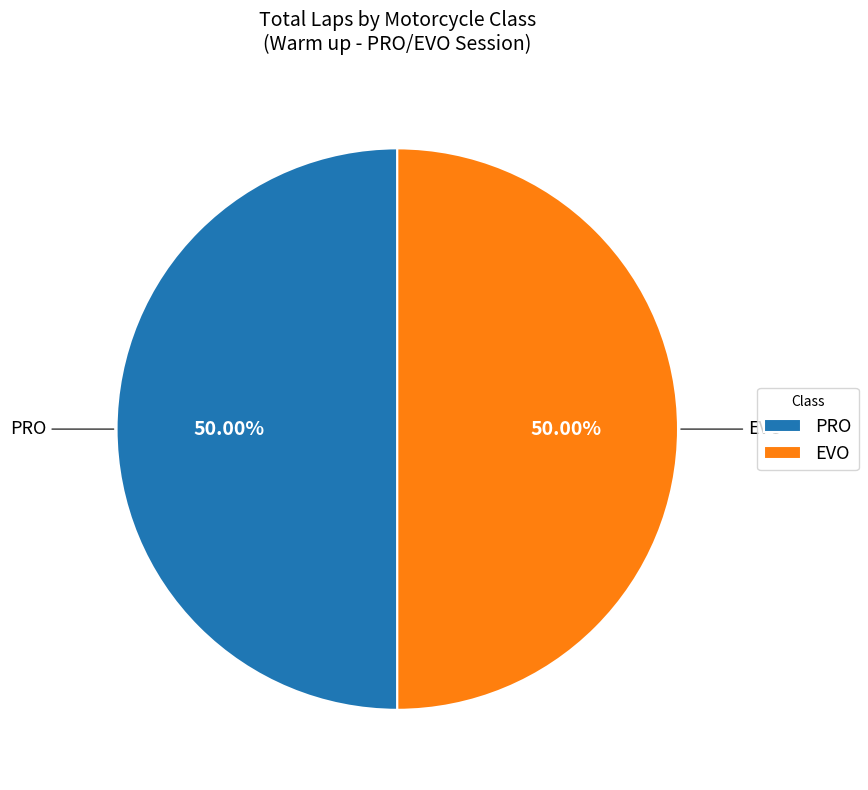

What percentage do PRO and EVO together represent?

100.0%